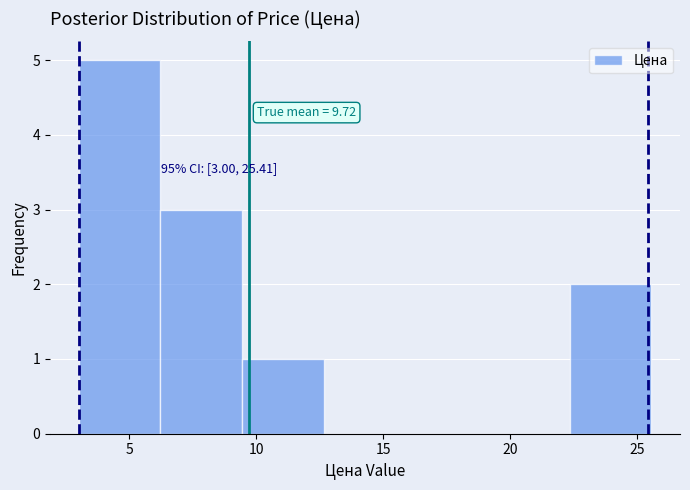

Over which range of the x-axis is the bar tallest?

3.0 to 6.0